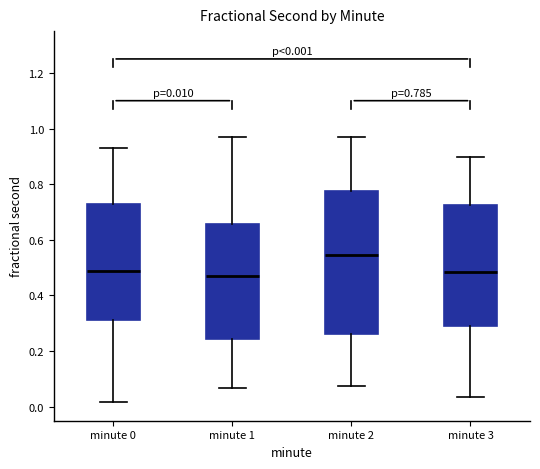

Comparing the boxes themselves (not the whiskers), which one is the tallest?

minute 2